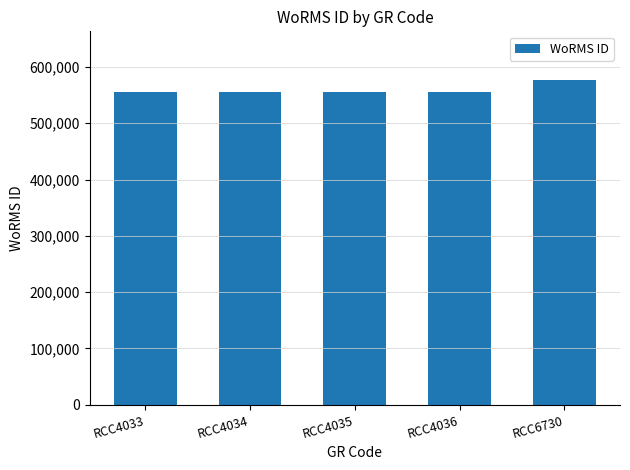

What is the minimum value shown in the chart?

555895